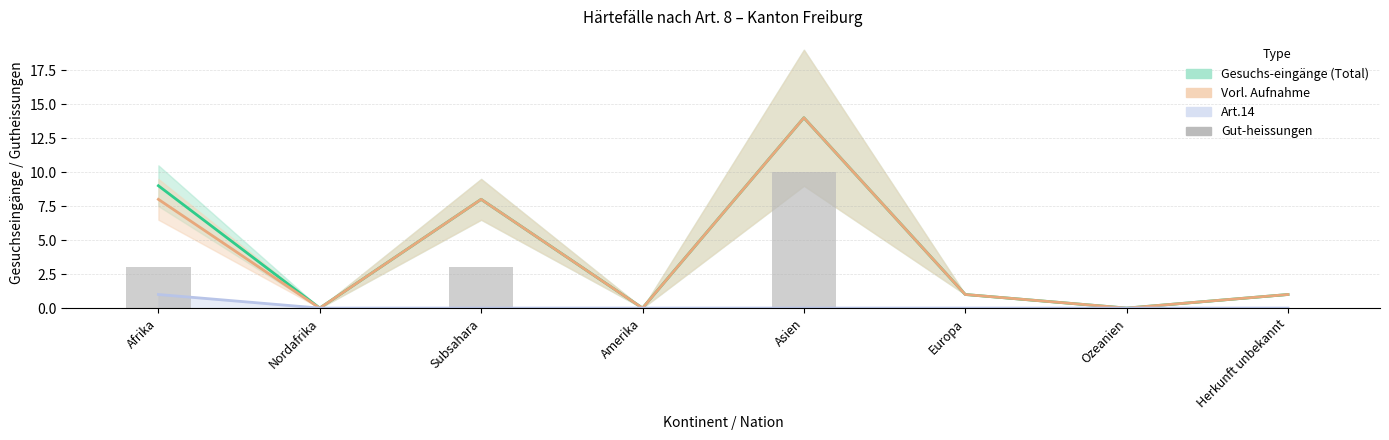

Is it true that the value at Amerika is -4?

False